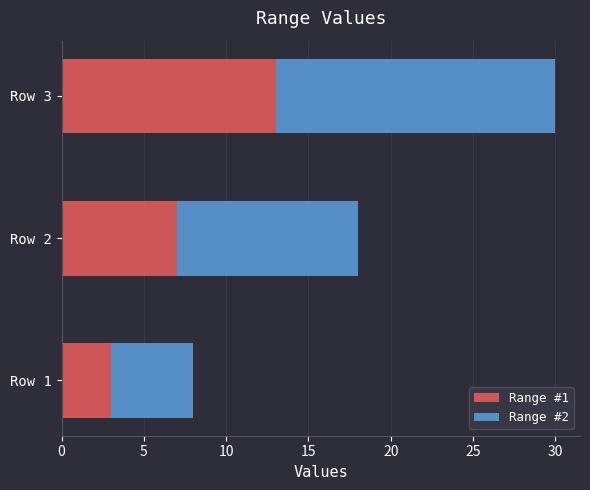

How many values in the Range #1 series are below 7?

1